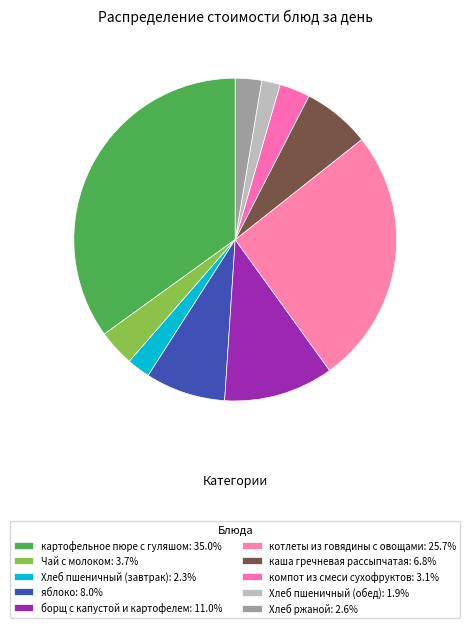

How many slices are in this pie chart?

10